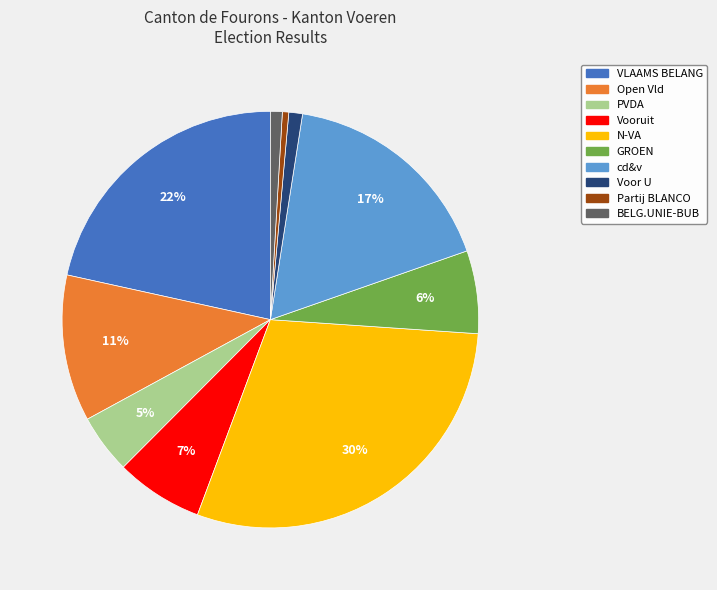

Between cd&v and Vooruit, which is larger?

cd&v